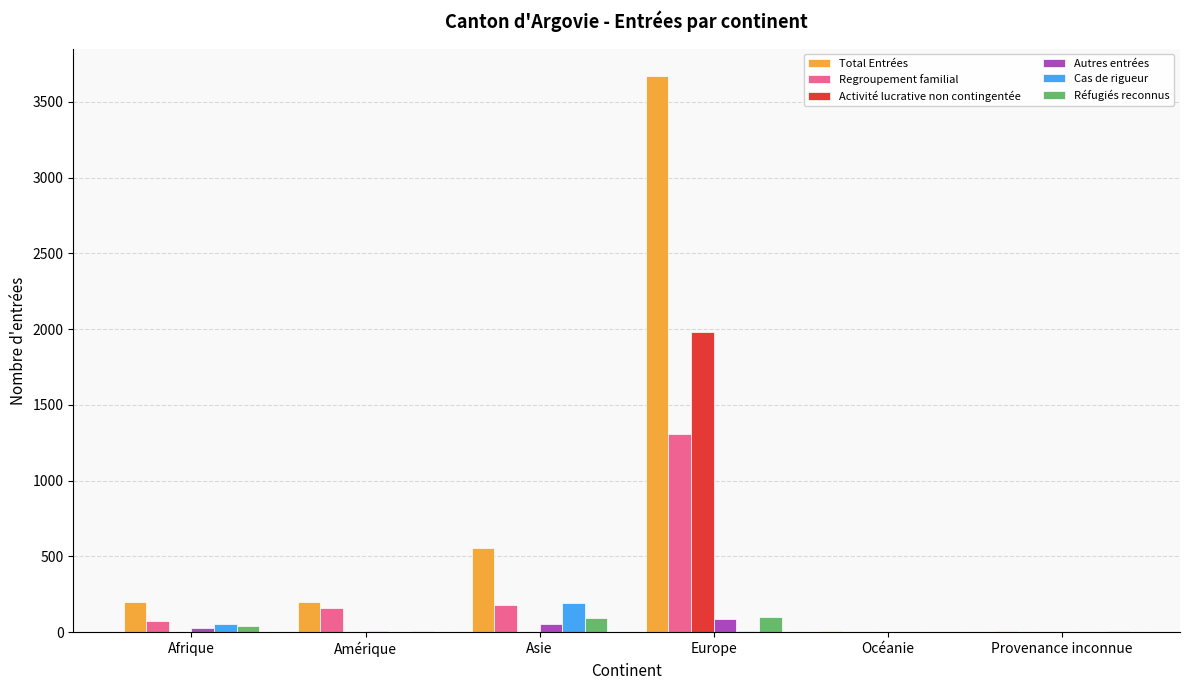

Are the bars horizontal?

No